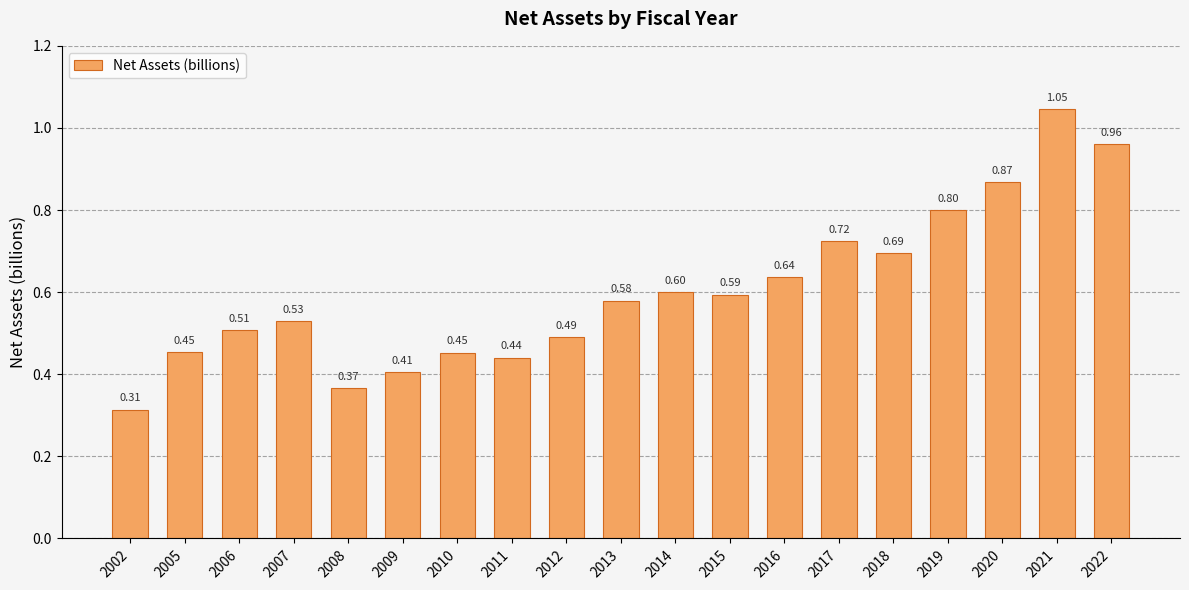

Which category has the highest value across all series?

2021